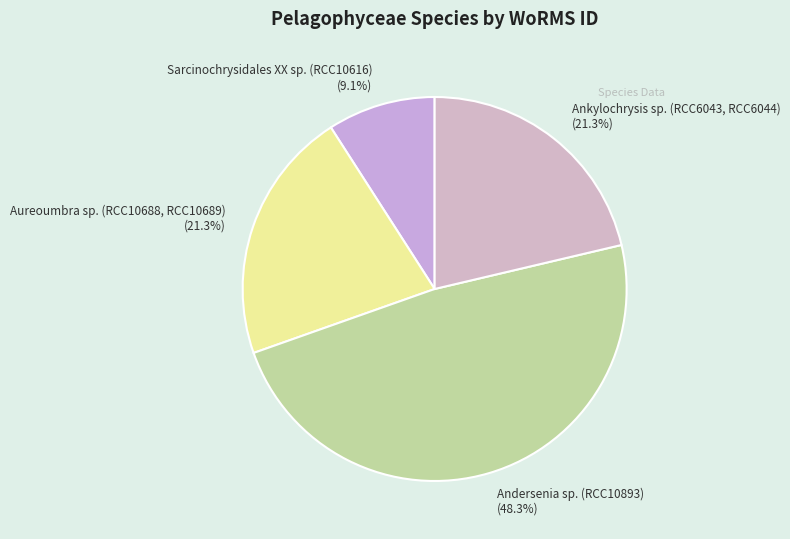

Is Andersenia sp. (RCC10893) the majority of the pie?

No